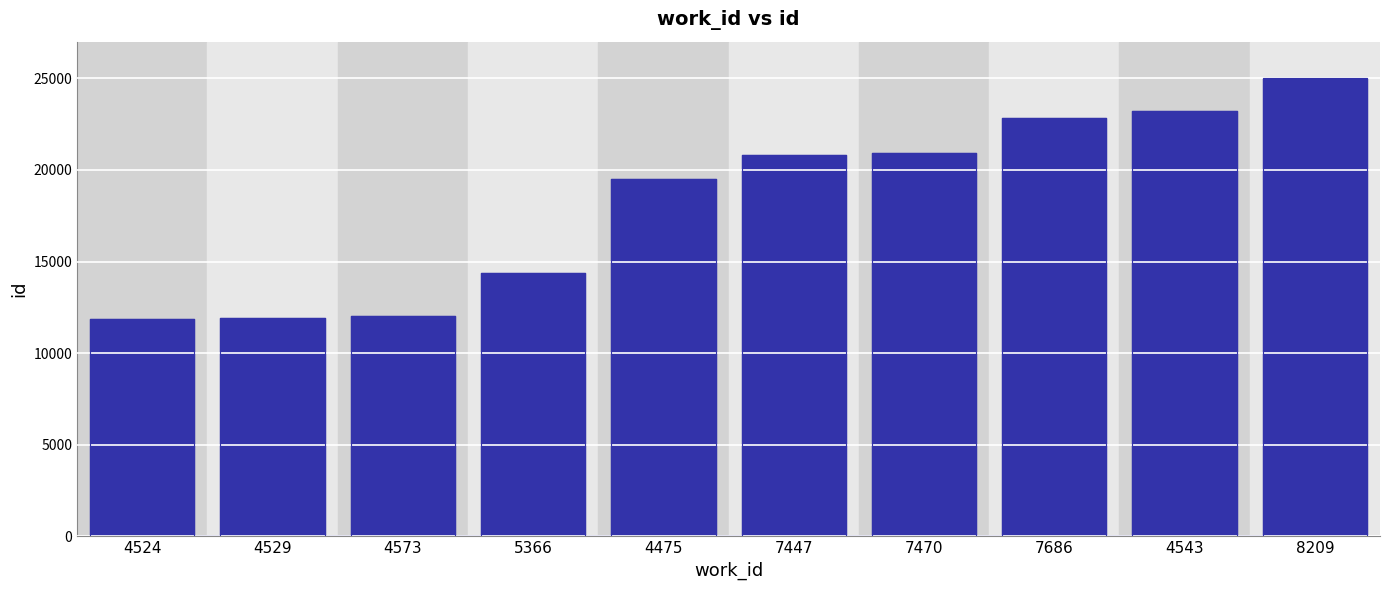

Read the value at 8209.

25043